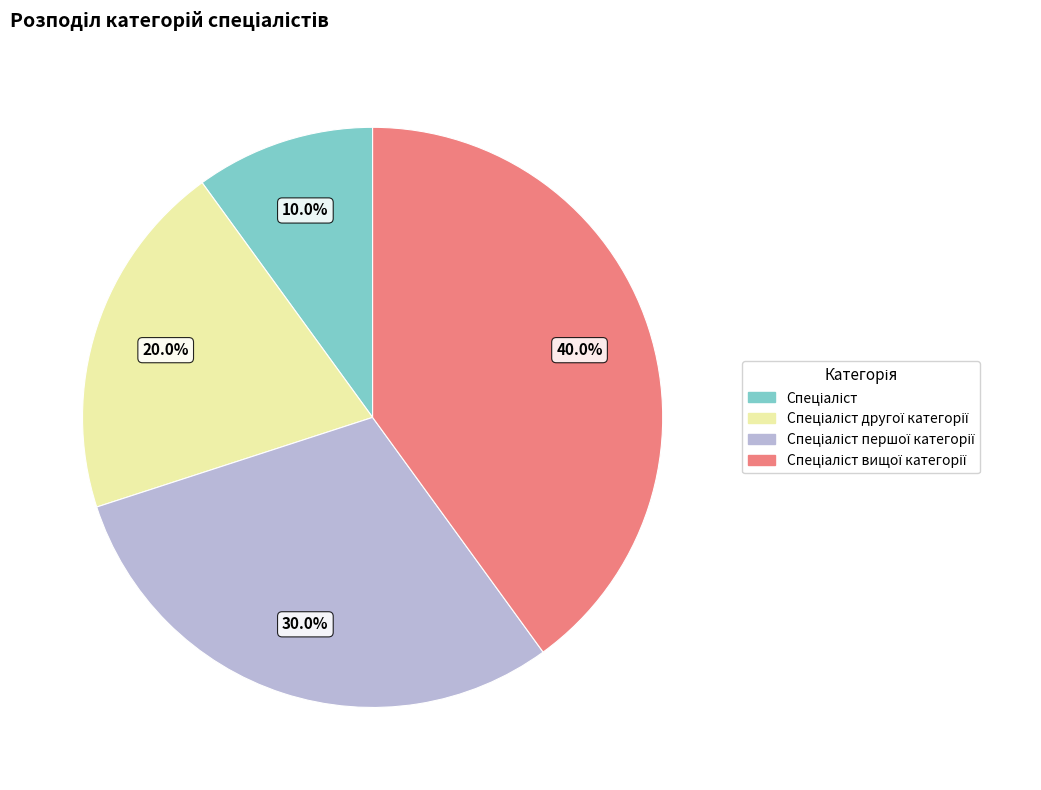

To the nearest percent, what is the difference between the largest and smallest slice percentages?

30%